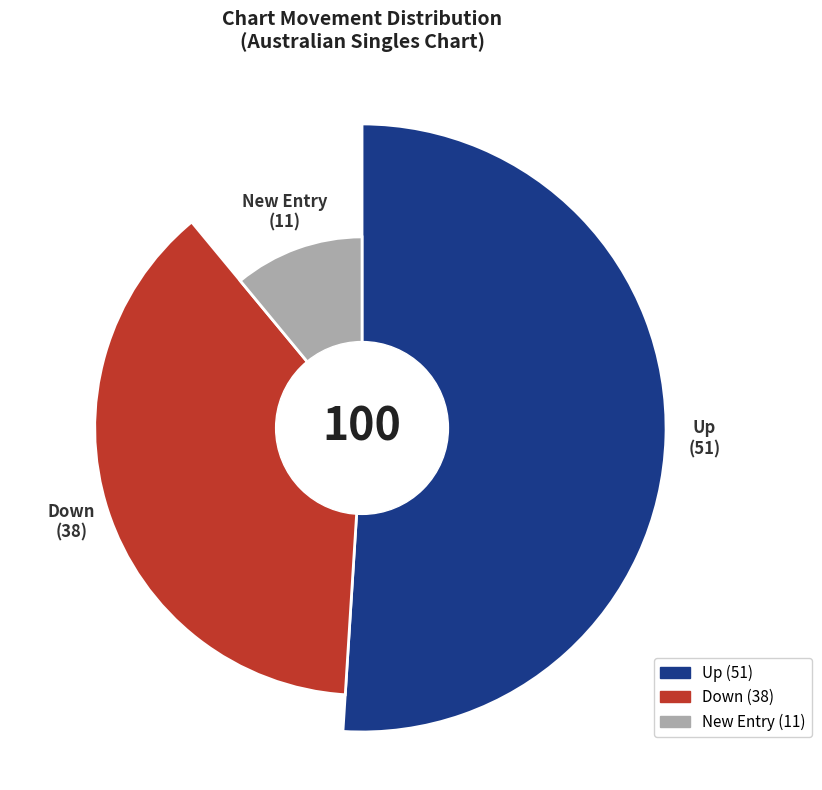

Does down represent more than half of the total?

No